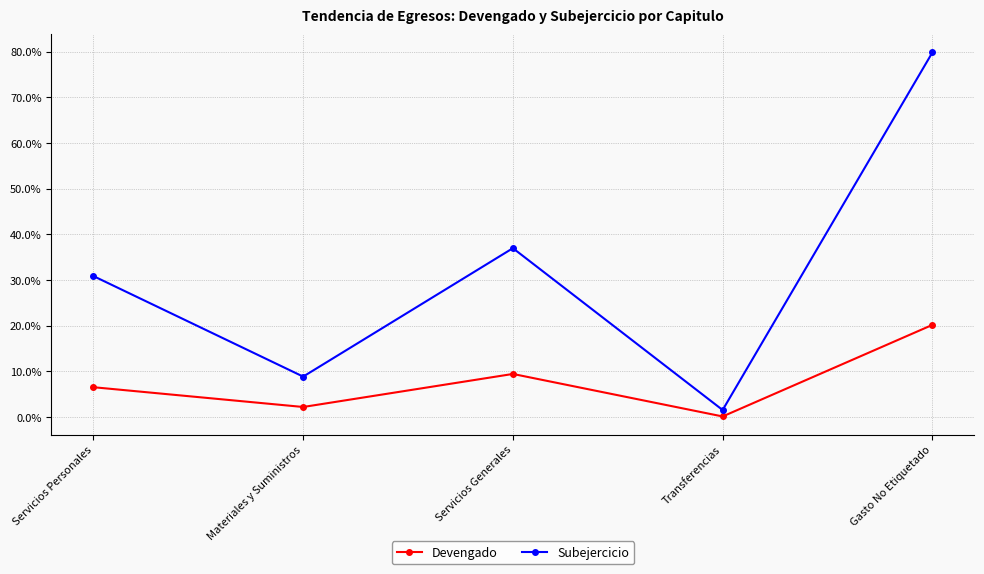

True or false: Subejercicio and Devengado cross at least once.

False